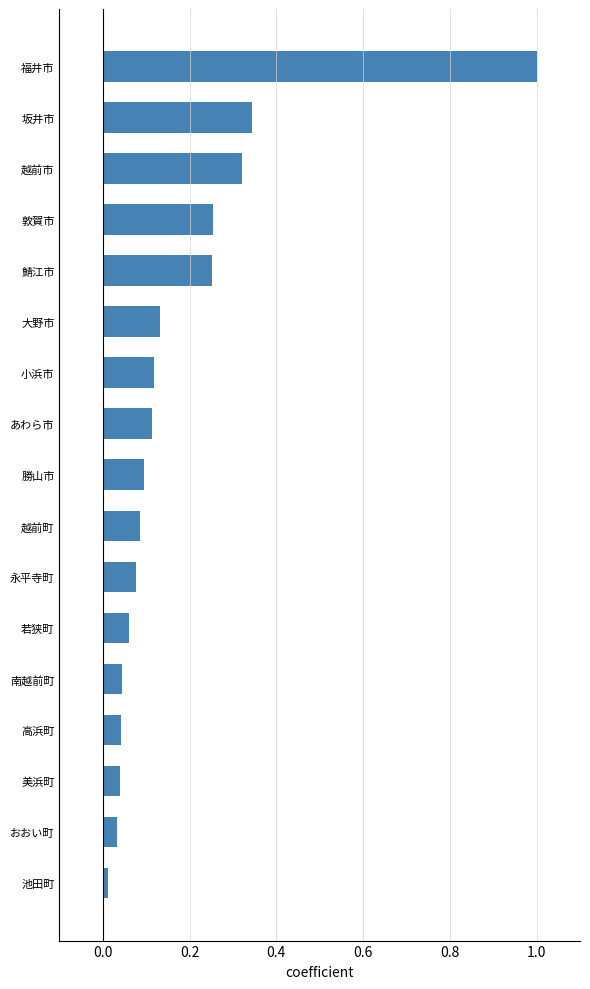

What is the difference between the maximum and minimum values?

1.0